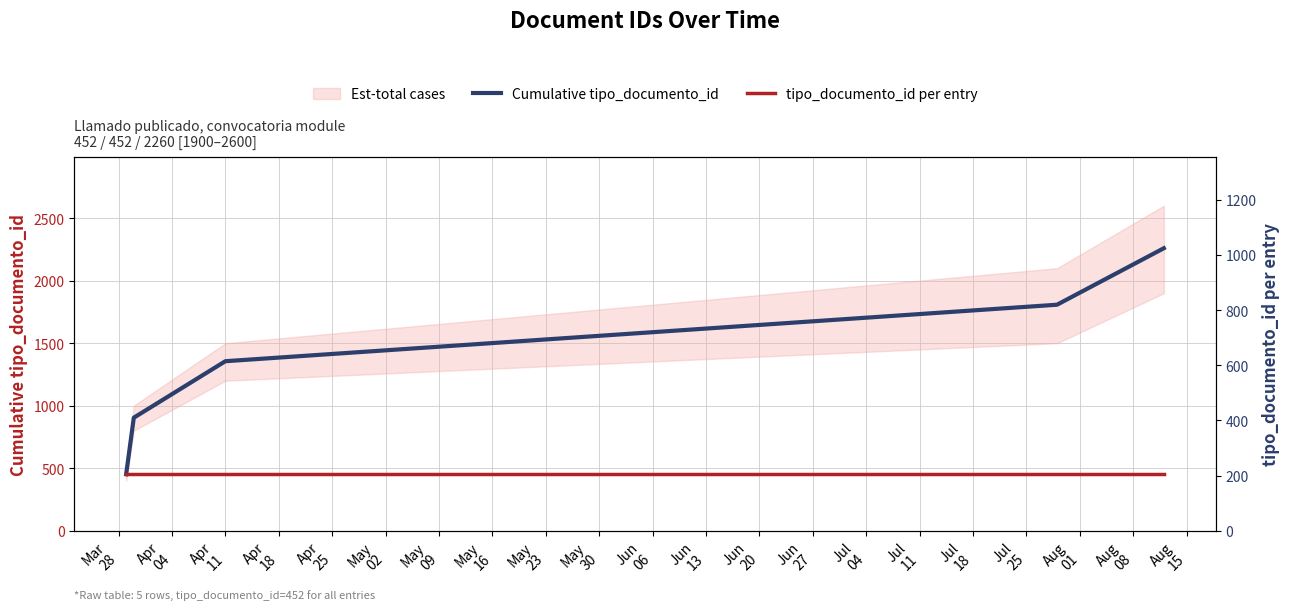

How many lines are shown in the chart?

2